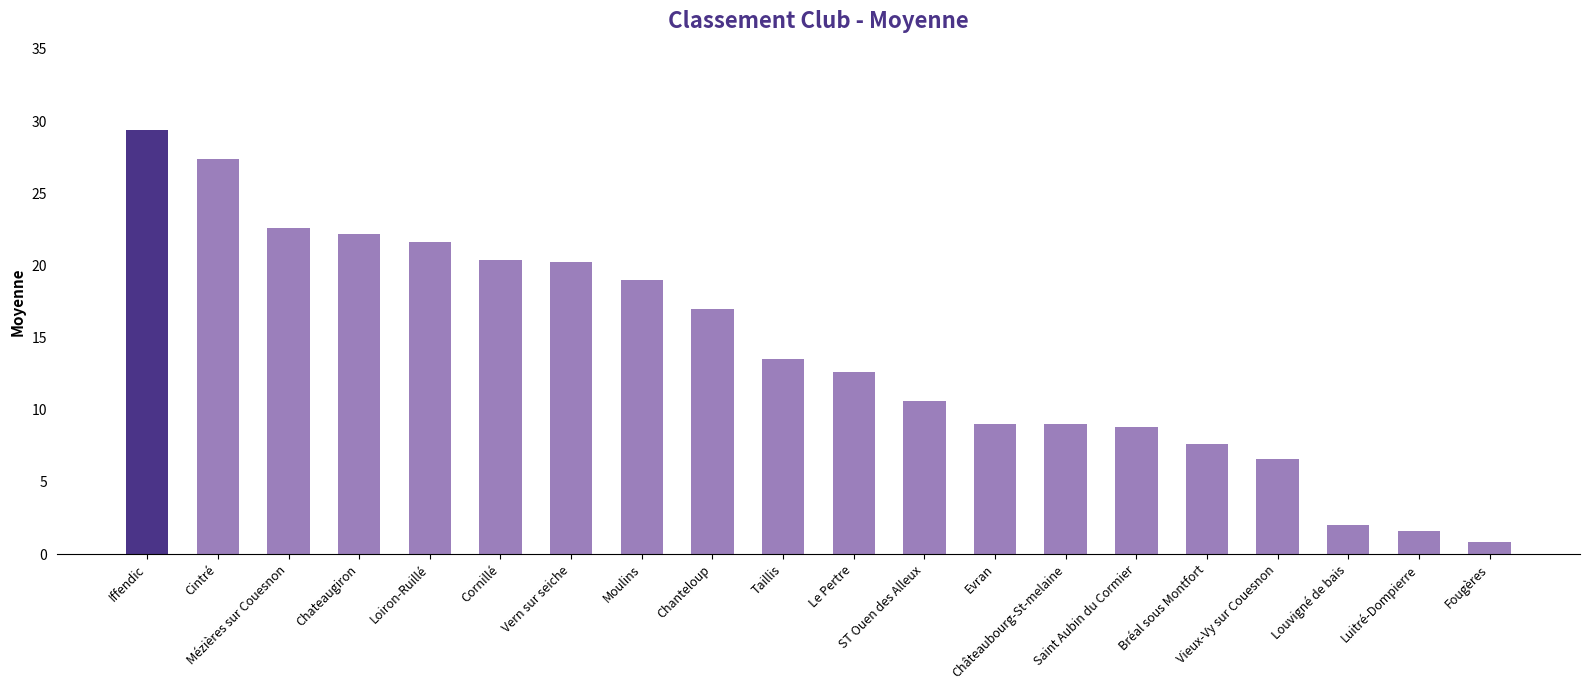

Where is the data nearest to the value 15?

Taillis